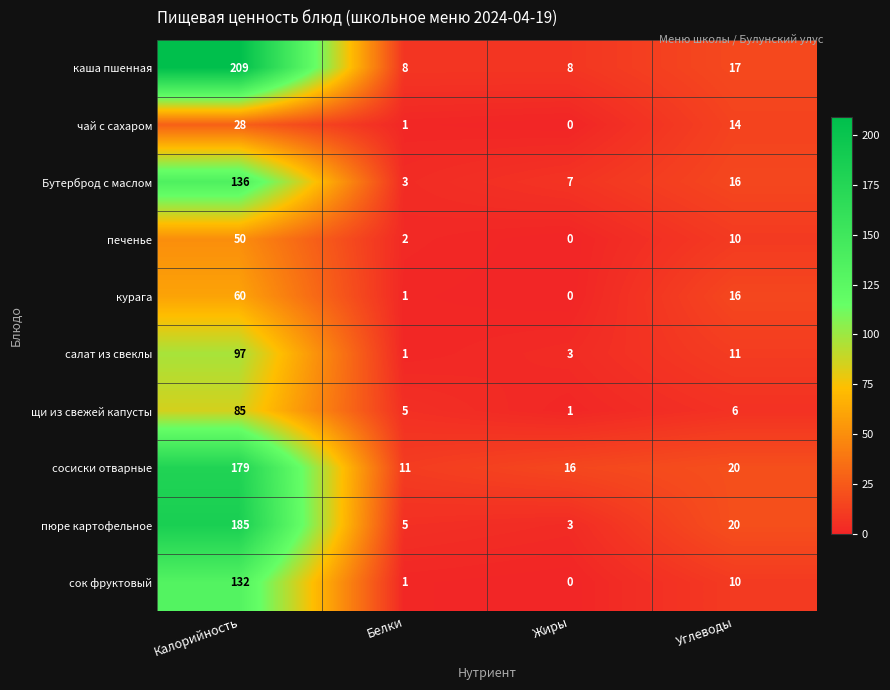

Which category has the highest value in the пюре картофельное series?

Калорийность